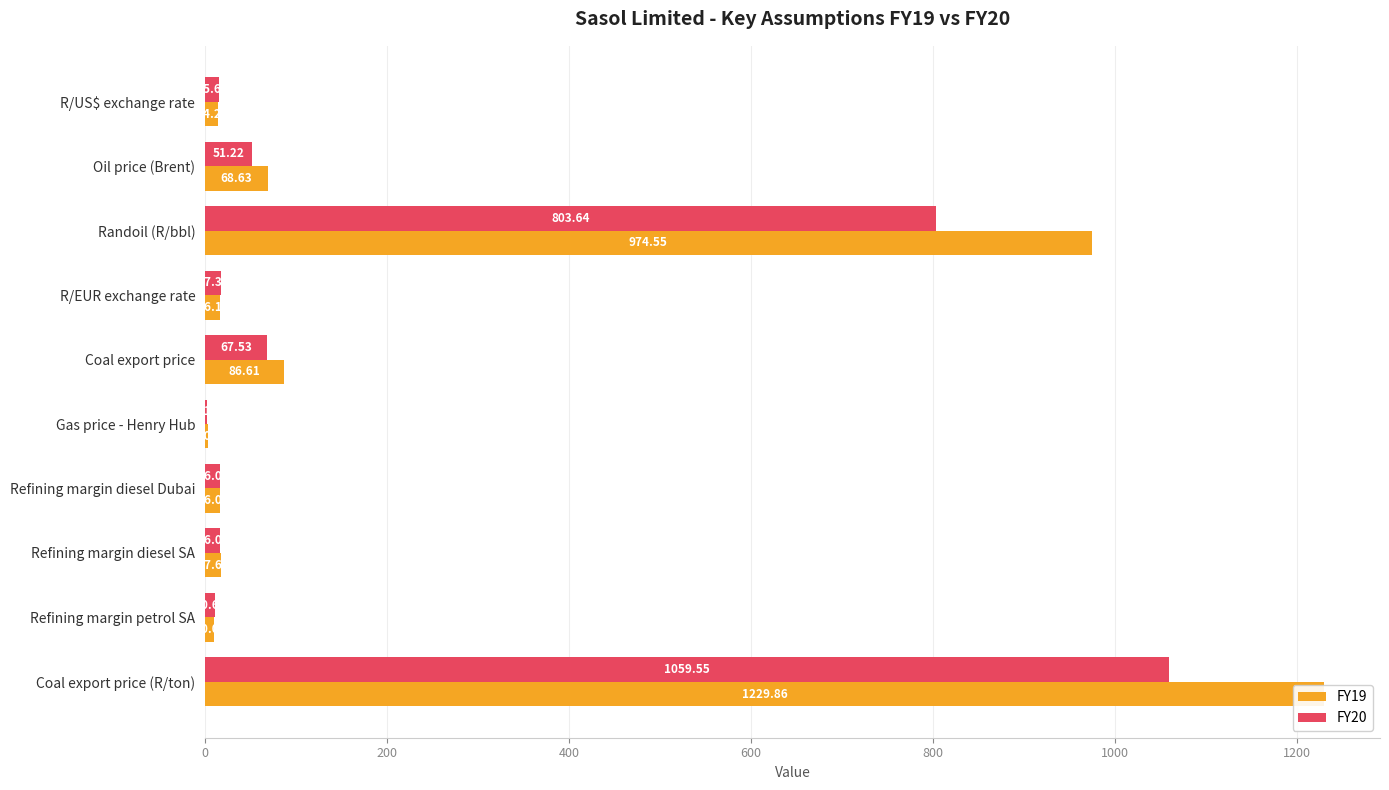

How many data points in FY19 are less than 17?

5